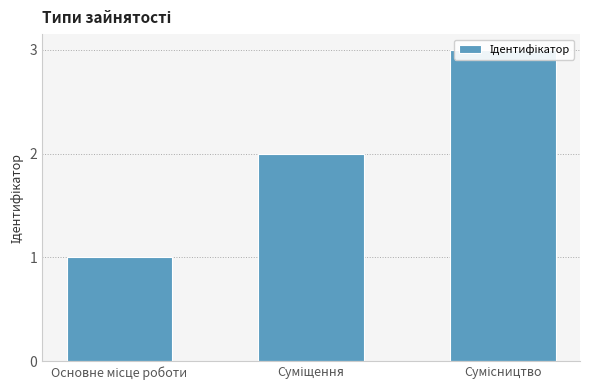

At which label does the data first exceed 2?

Сумісництво